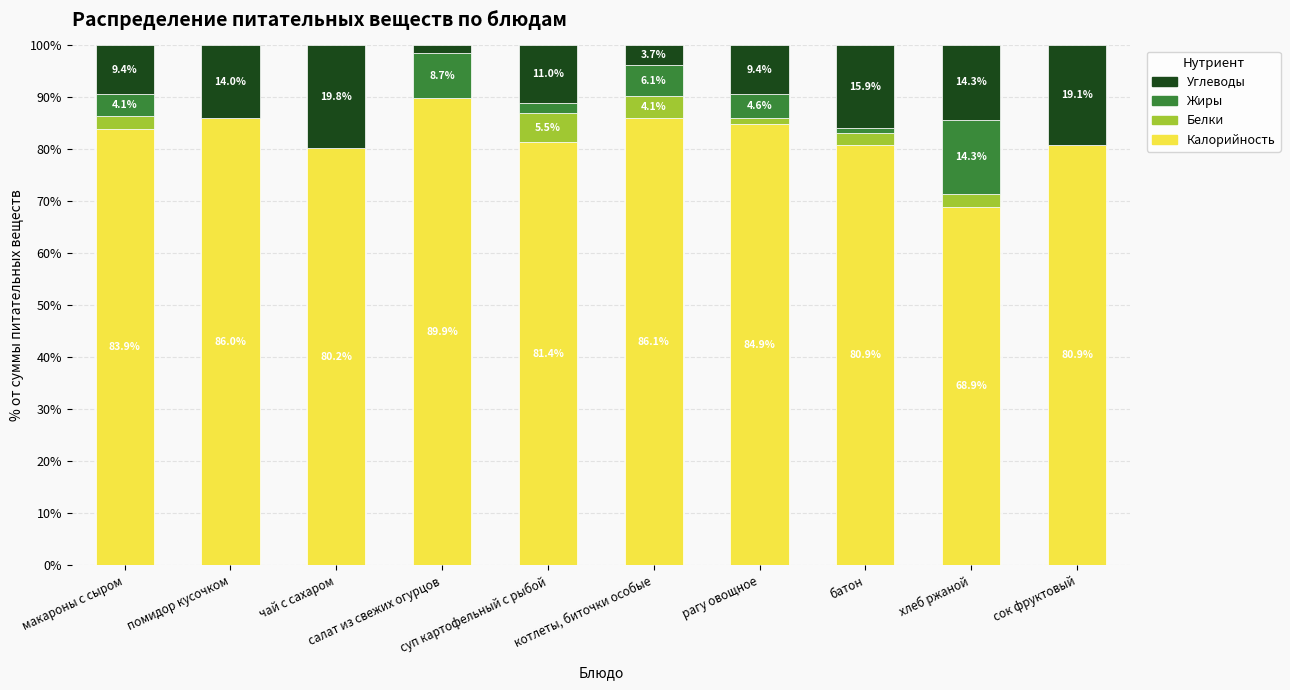

How many series are shown in this chart?

4